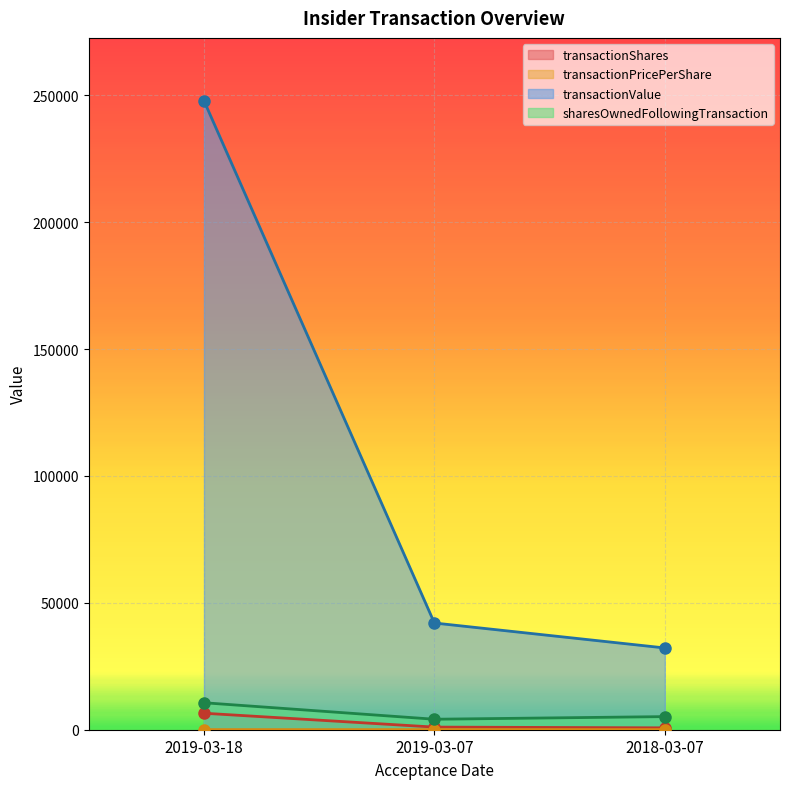

What position from the left is 2018-03-07?

3